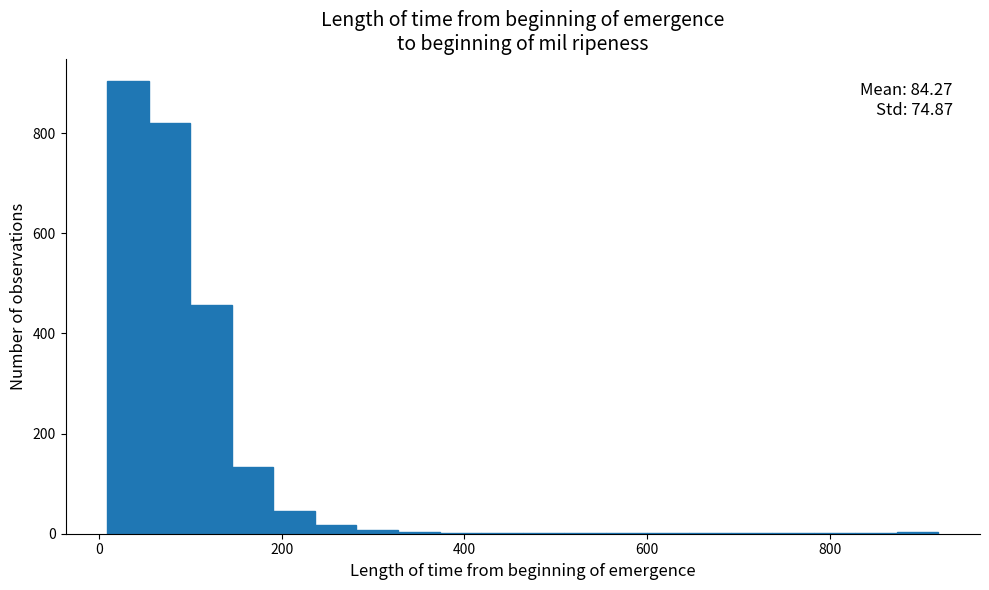

Read against the x-axis, roughly where is the centre of the tallest bar?

40